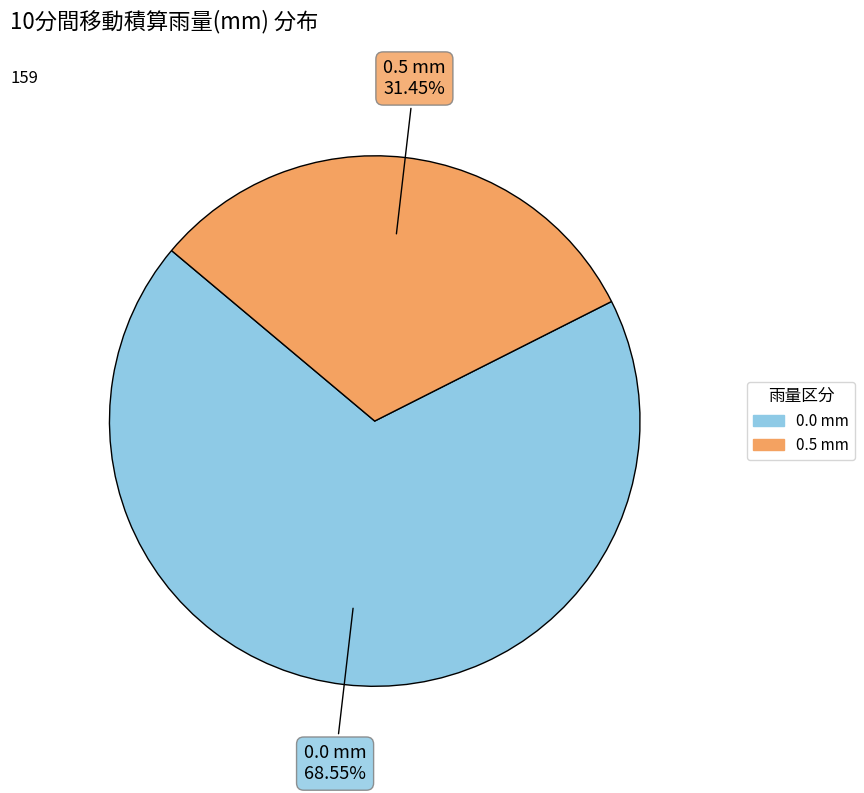

How many segments does this pie chart have?

2